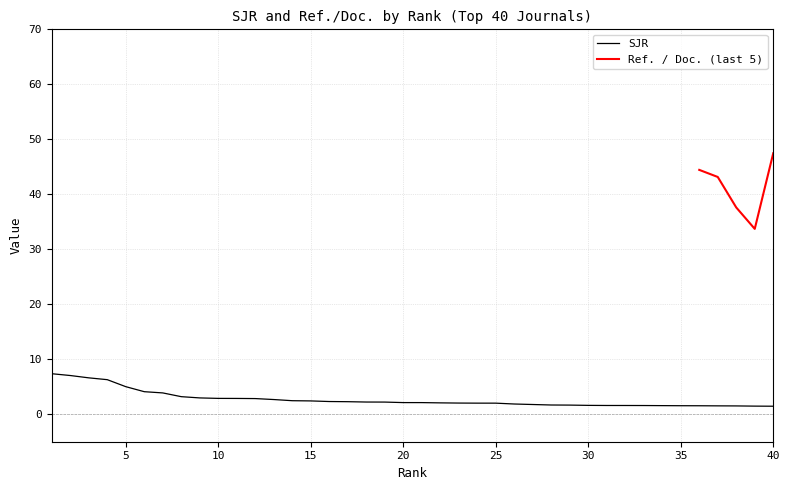

List the labels in order of value, smallest first.

40, 39, 38, 37, 36, 35, 34, 33, 32, 31, 30, 29, 28, 27, 26, 25, 24, 23, 22, 21, 20, 19, 18, 17, 16, 15, 14, 13, 12, 11, 10, 9, 8, 7, 6, 5, 4, 3, 2, 1